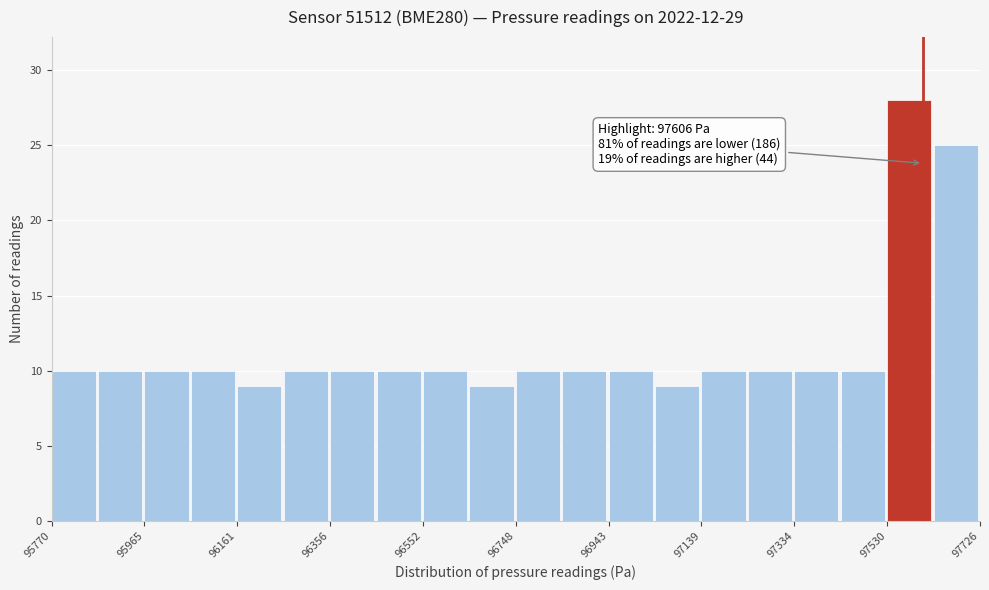

Which range on the x-axis has the tallest bar?

97540 to 97620